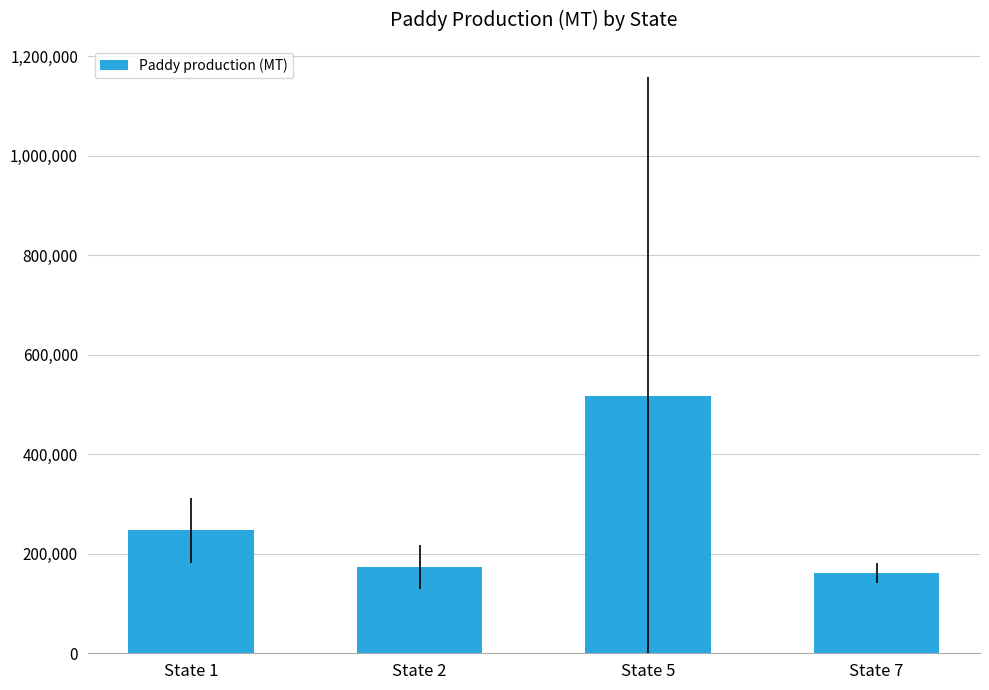

Reading right to left, list all the values displayed in this chart.

161395.0	516504.6	173764.7	246909.7